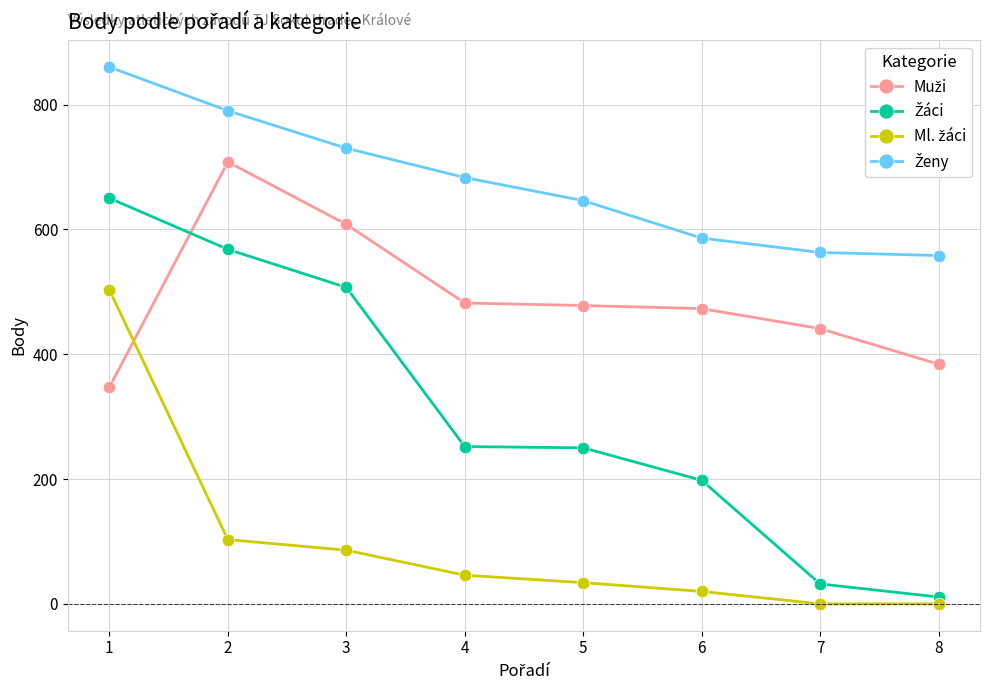

How many distinct data groups are displayed?

4